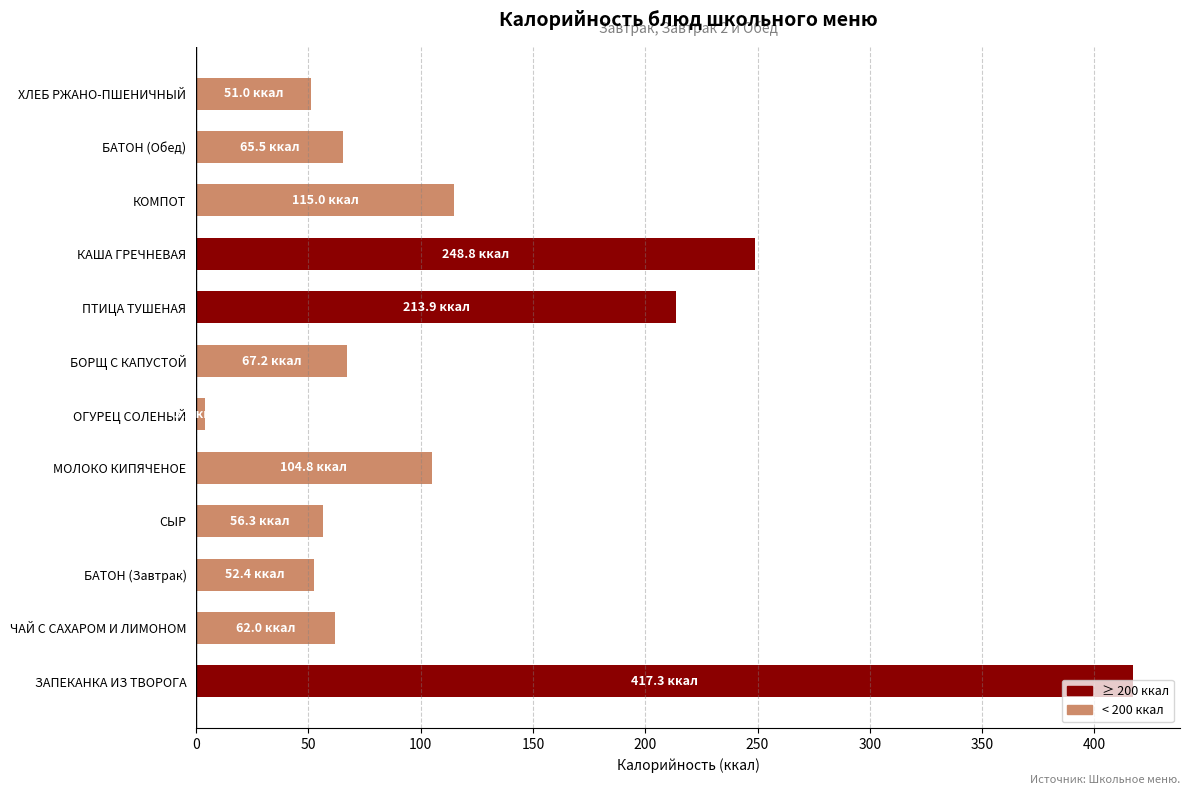

Approximately how many times larger is the value at ПТИЦА ТУШЕНАЯ compared to БАТОН (Завтрак)?

4.1